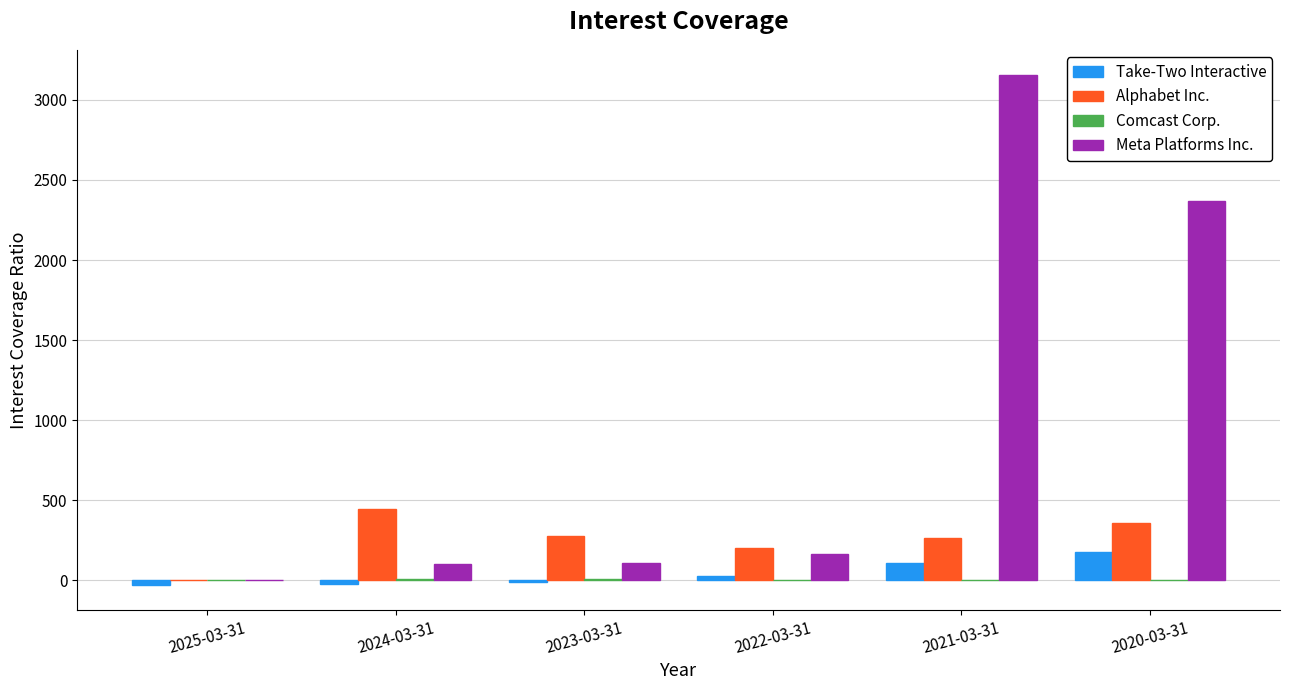

What is the sum of all Take-Two Interactive values?

250.5